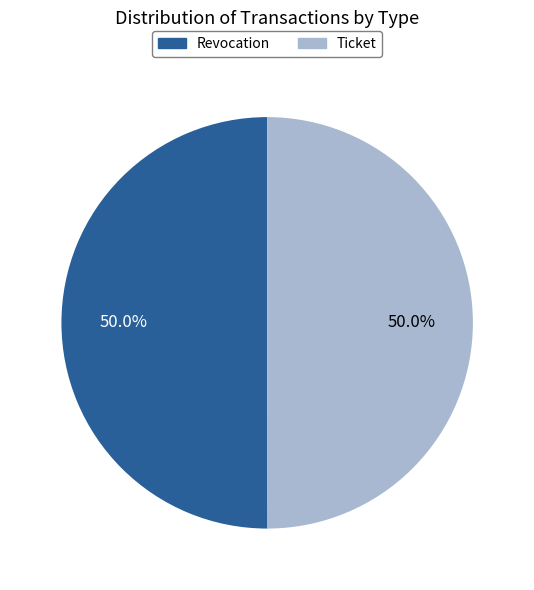

How many slices are in this pie chart?

2